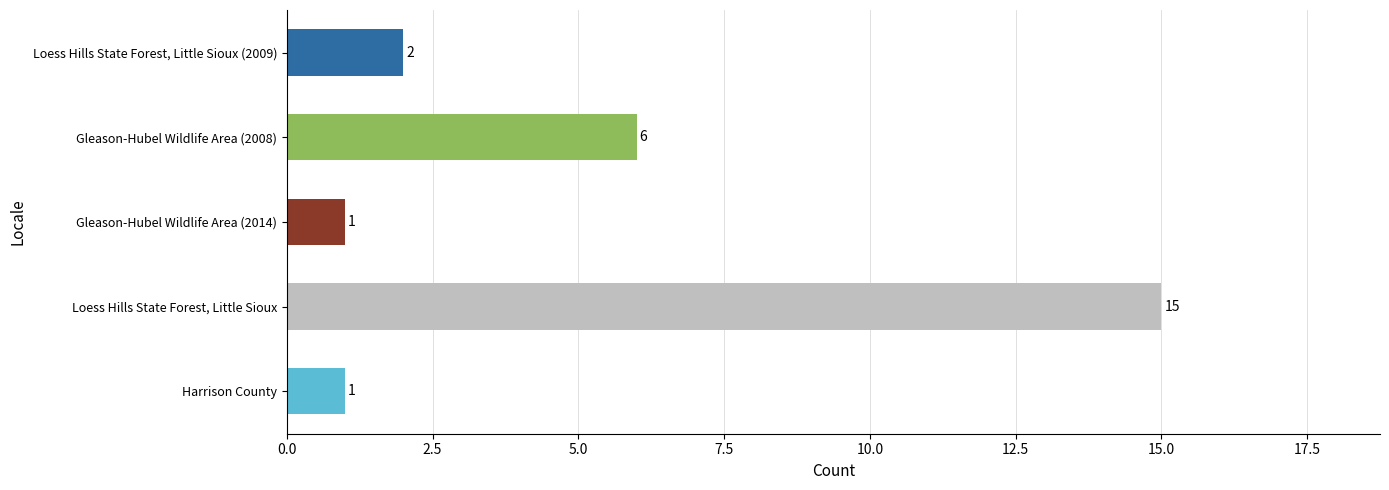

Does the chart contain stacked bars?

No